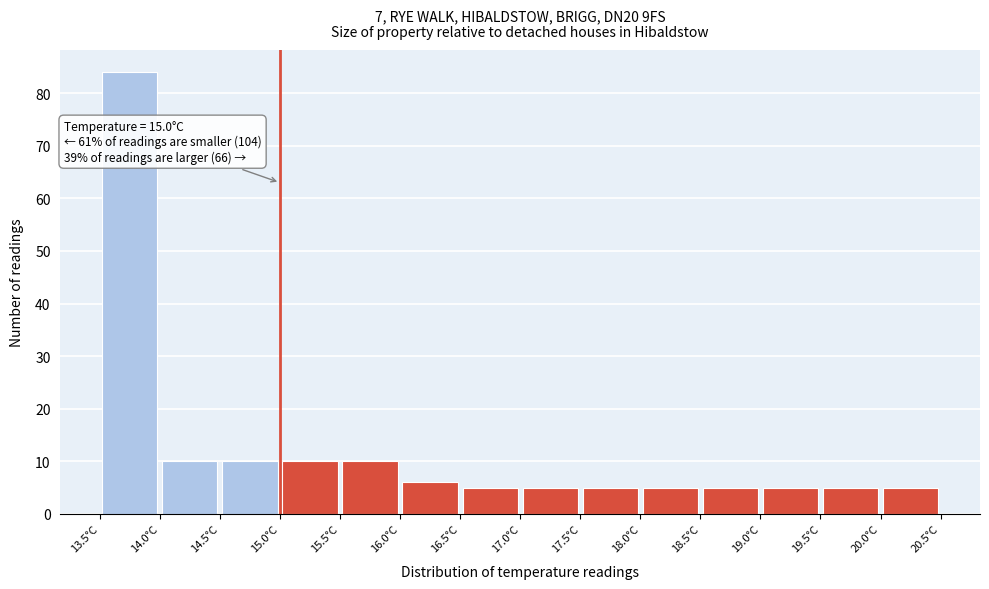

Over which range of the x-axis is the bar tallest?

13.5 to 14.0